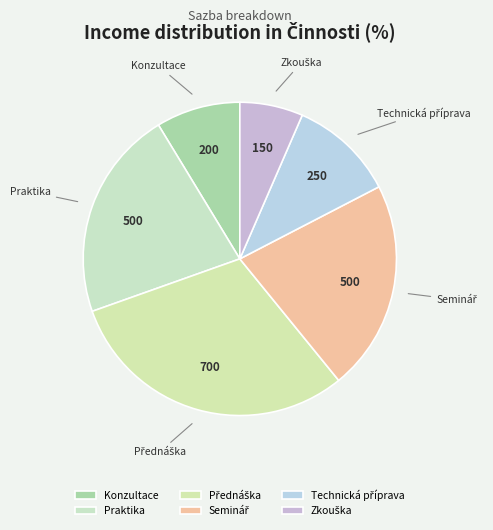

Count the number of slices in the pie.

6